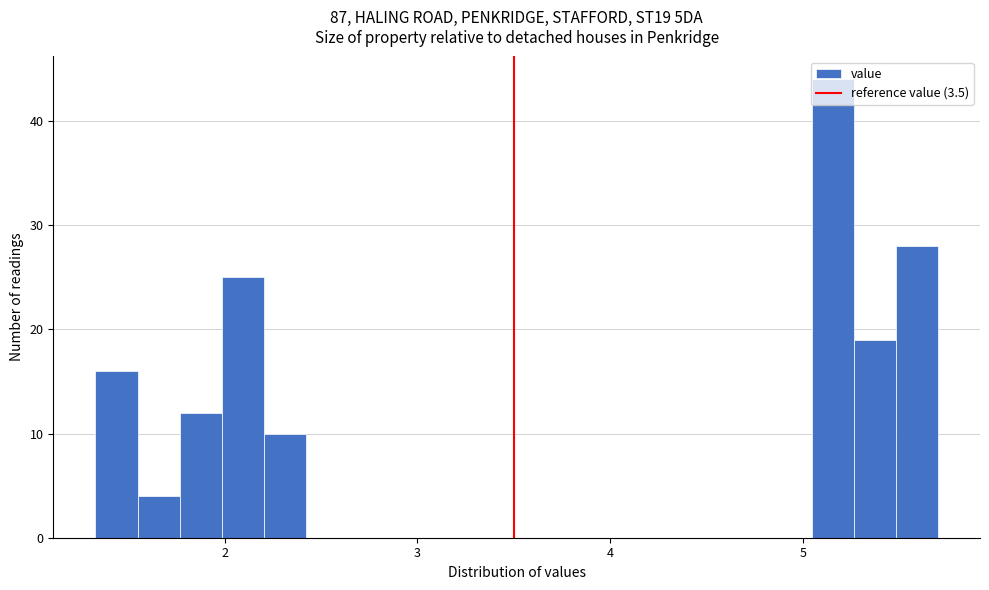

Around what value on the x-axis is the tallest bar? Give the approximate position of its centre, as read against the axis.

5.2